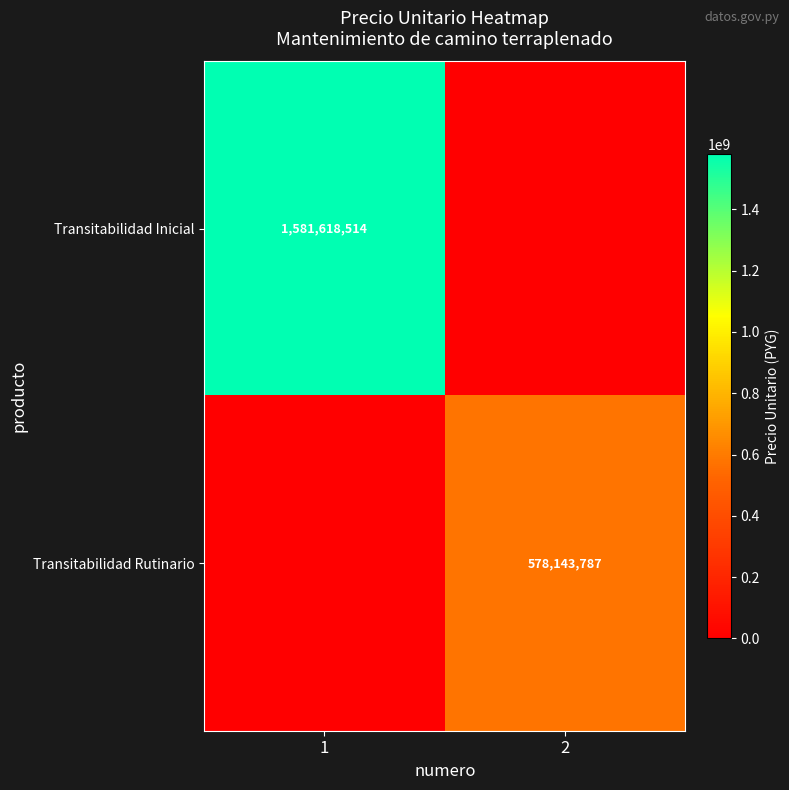

The value of Transitabilidad Rutinario at 2 is 775391209. True or false?

False